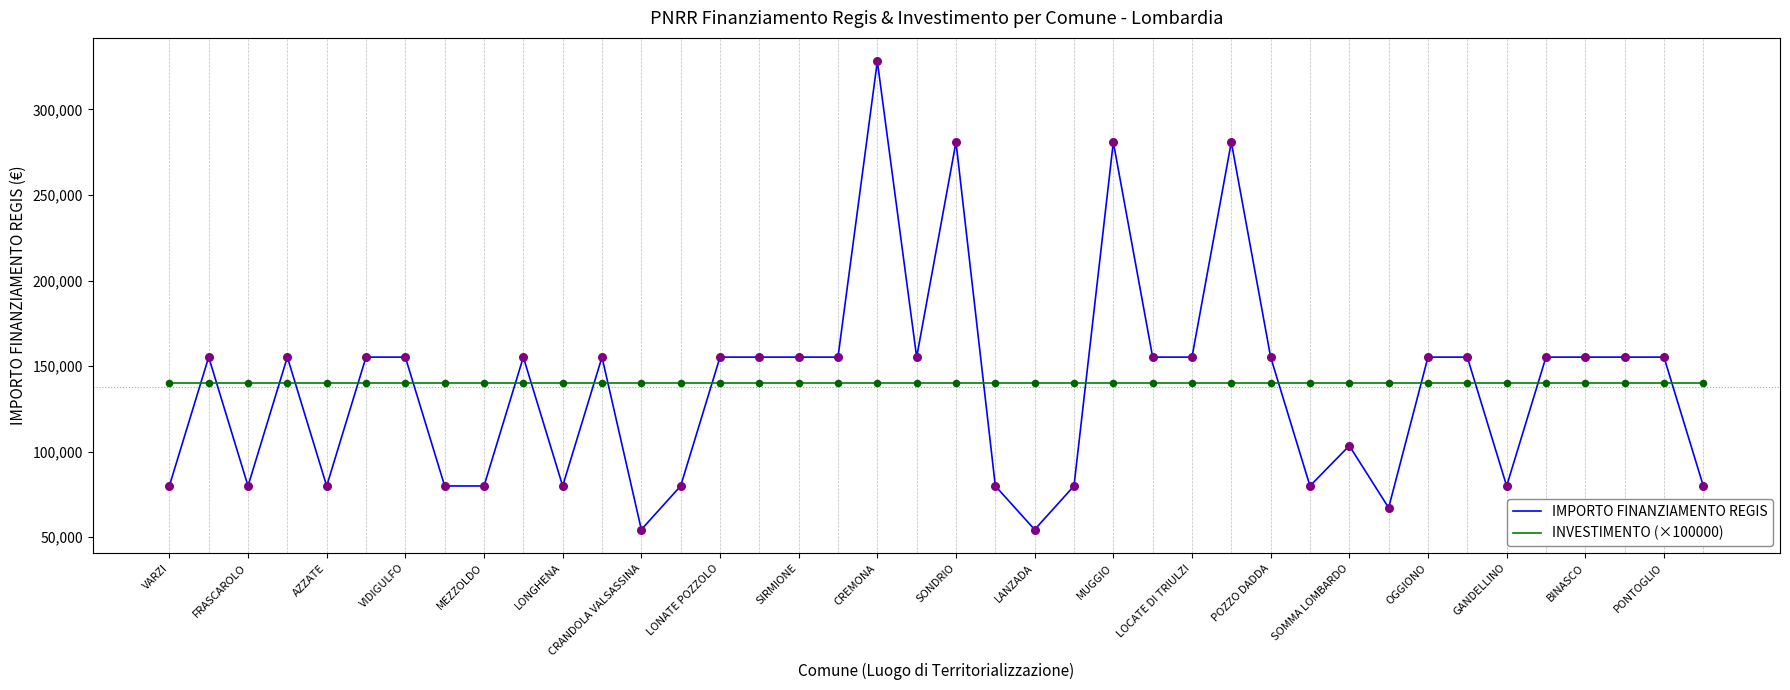

True or false: IMPORTO FINANZIAMENTO REGIS and INVESTIMENTO (×100000) intersect in this chart.

True